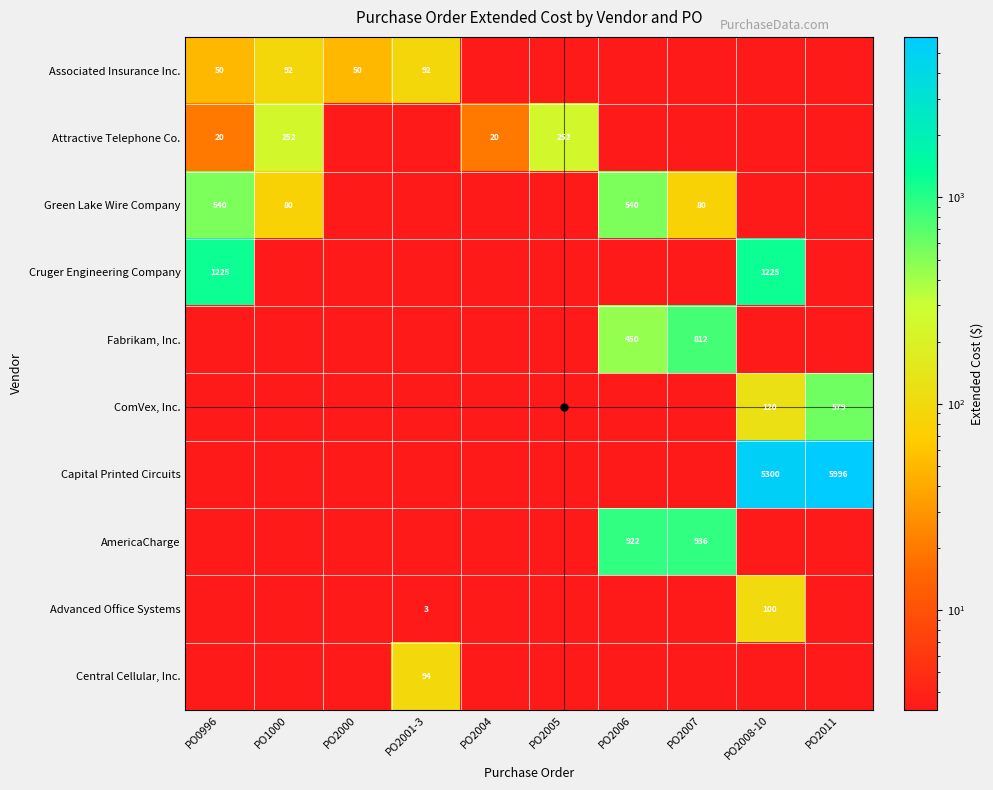

Between PO0996 and PO2001-3, which series saw the biggest shift?

Cruger Engineering Company